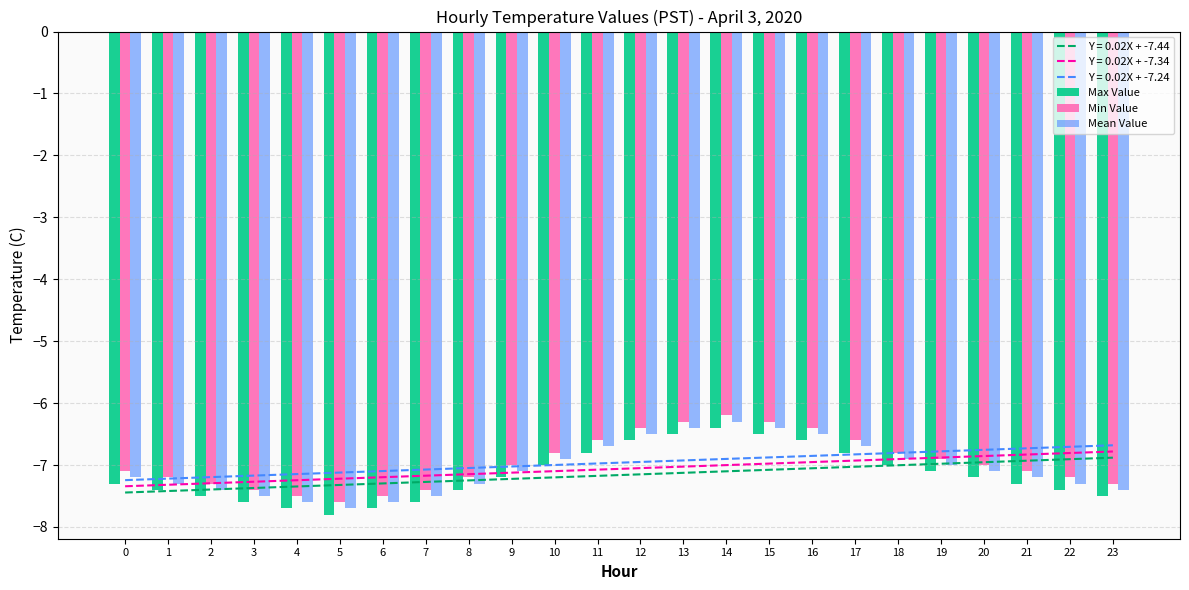

Rank the series by their maximum value, from lowest to highest.

Max Value, Mean Value, Min Value